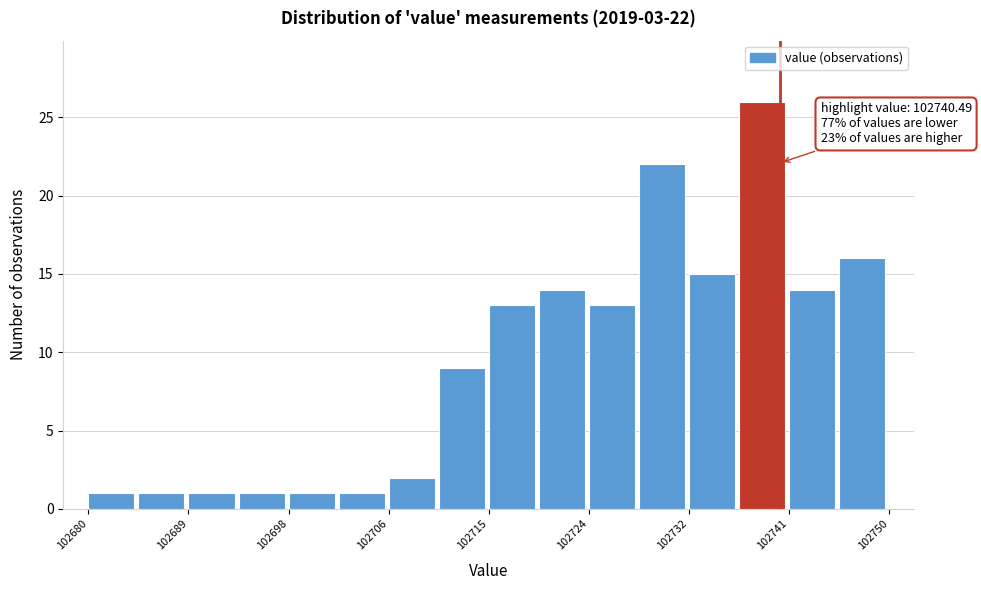

Which range on the x-axis has the tallest bar?

102737 to 102741